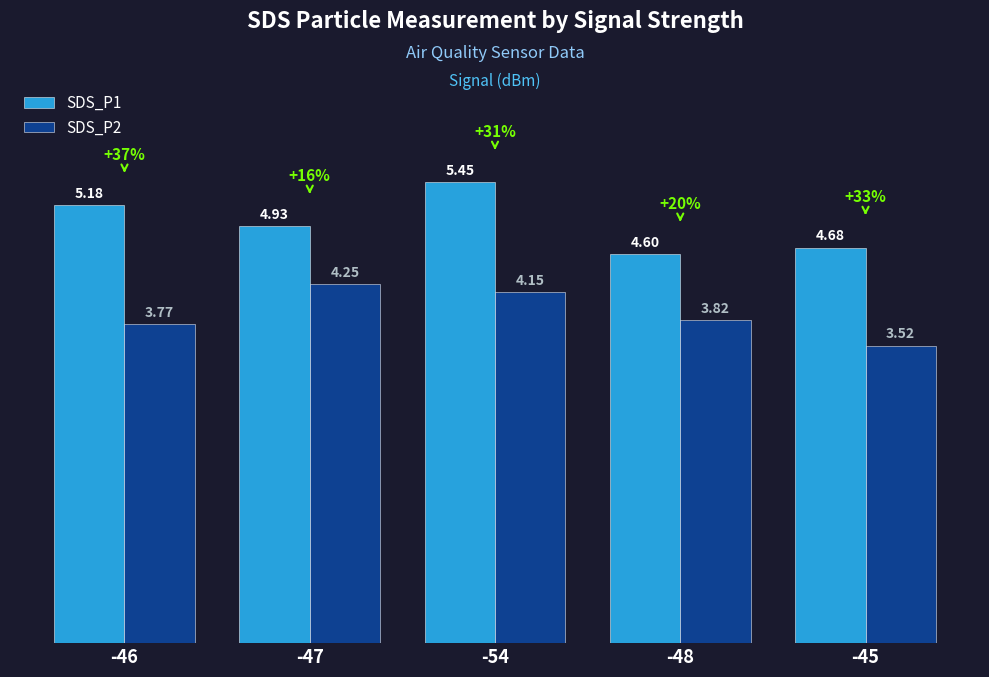

What is the difference between the SDS_P2 values at -54 and -46?

0.4